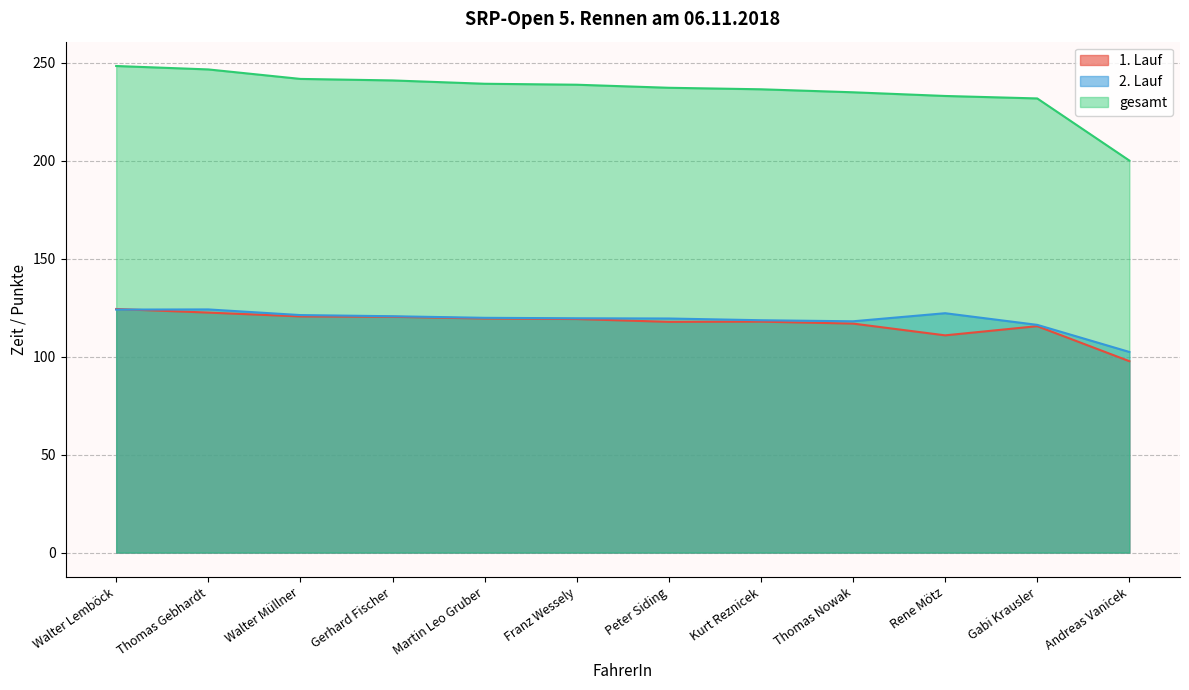

What are all the series names shown in the legend?

1. Lauf, 2. Lauf, gesamt